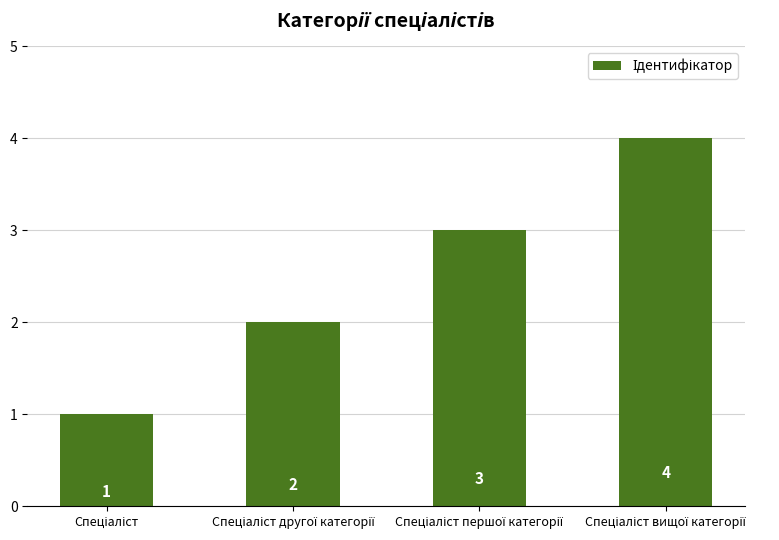

What is the sum of all values?

10